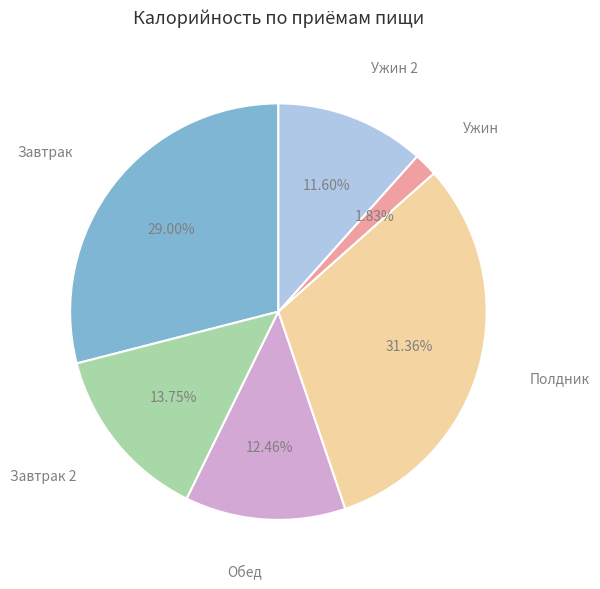

How many segments does this pie chart have?

6